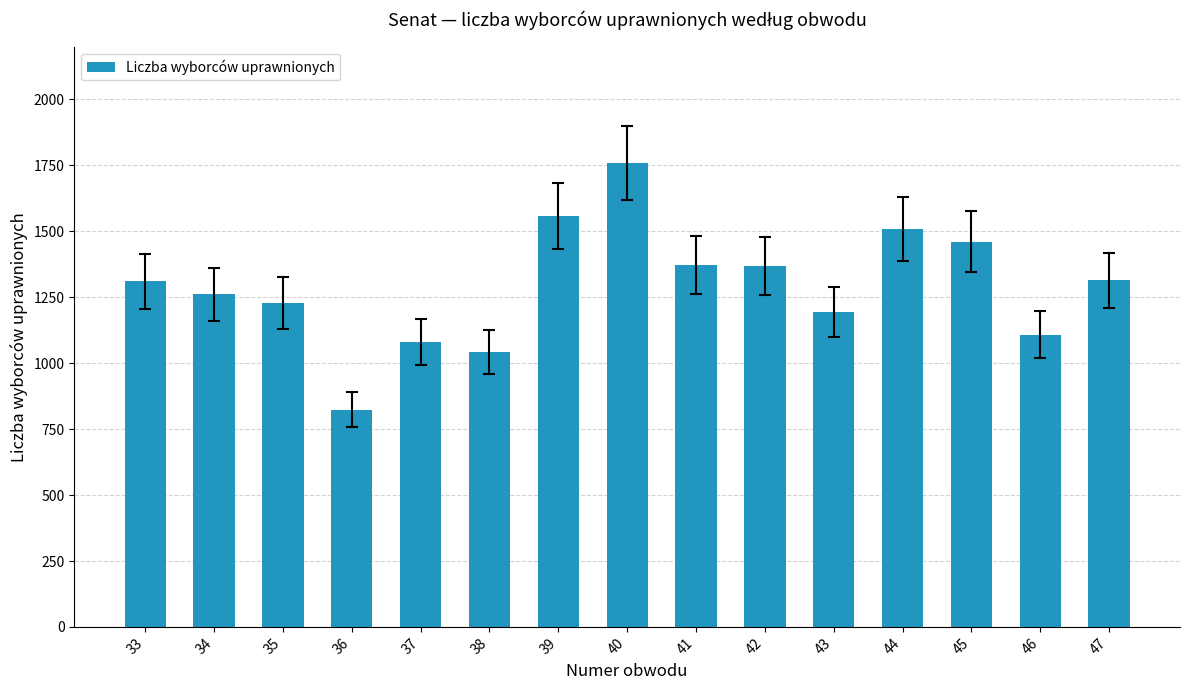

Read the value at 33.

1310